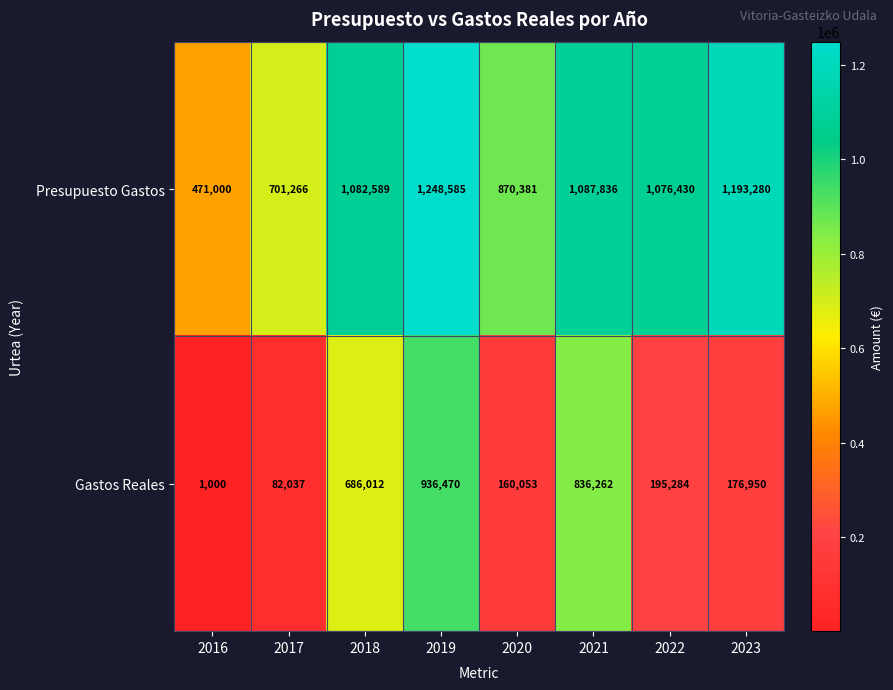

What is the difference between the maximum and second lowest values in the Presupuesto Gastos series?

547319